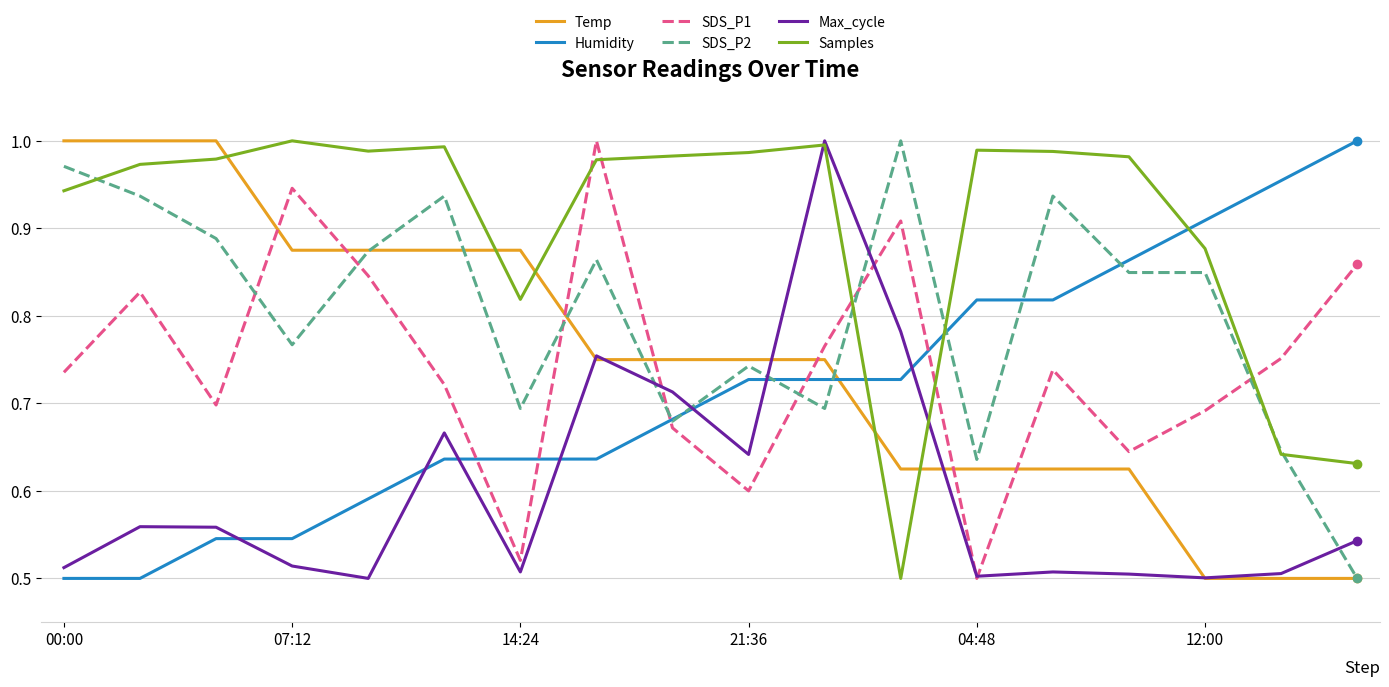

Which series ends up on top after the final intersection of Samples and Humidity?

Humidity